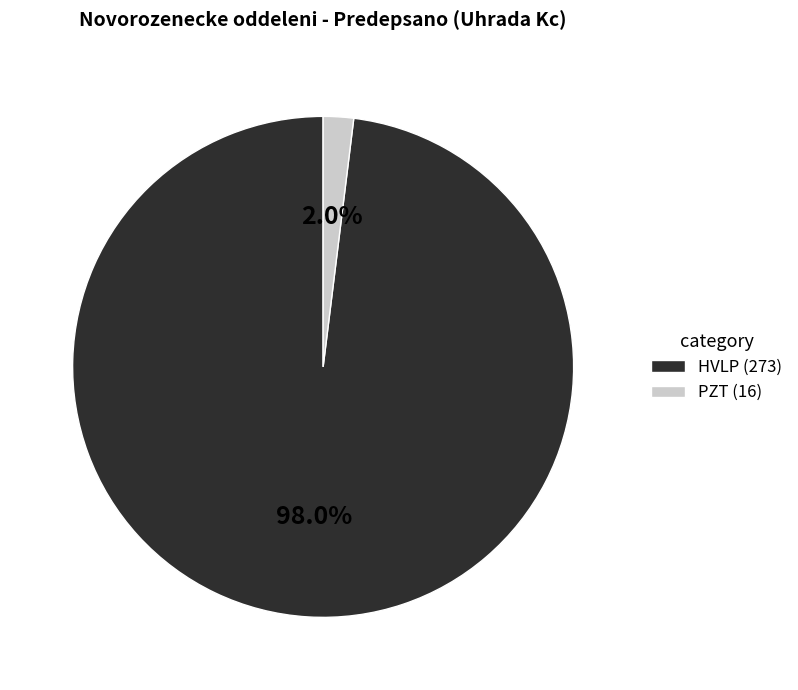

What is the majority slice?

HVLP (273)